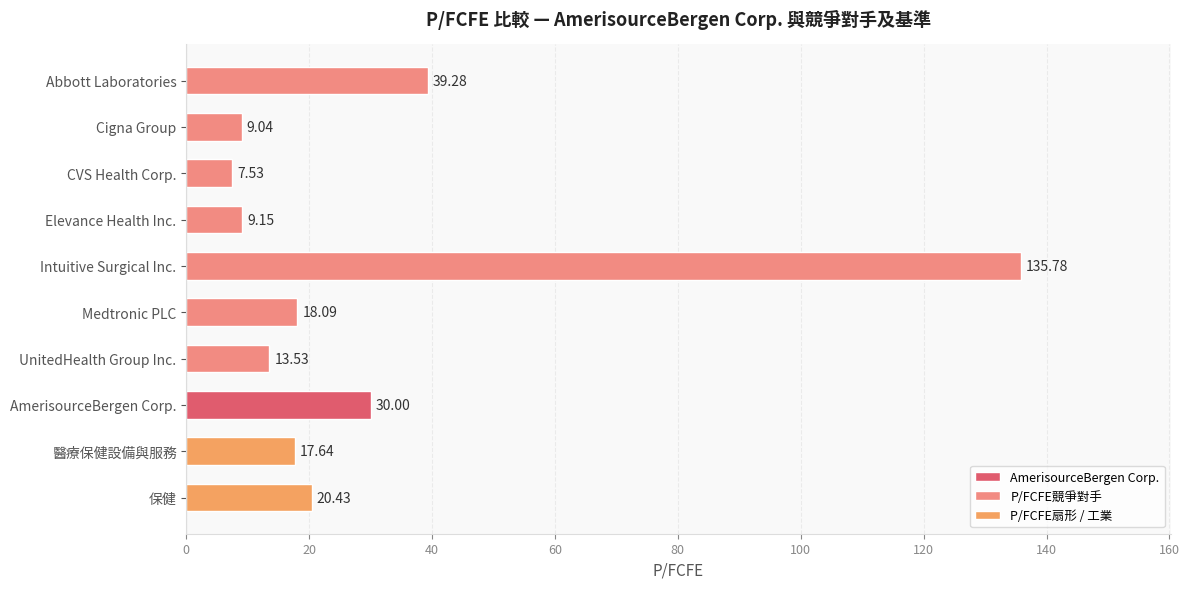

Where is the data nearest to the value 71?

Abbott Laboratories